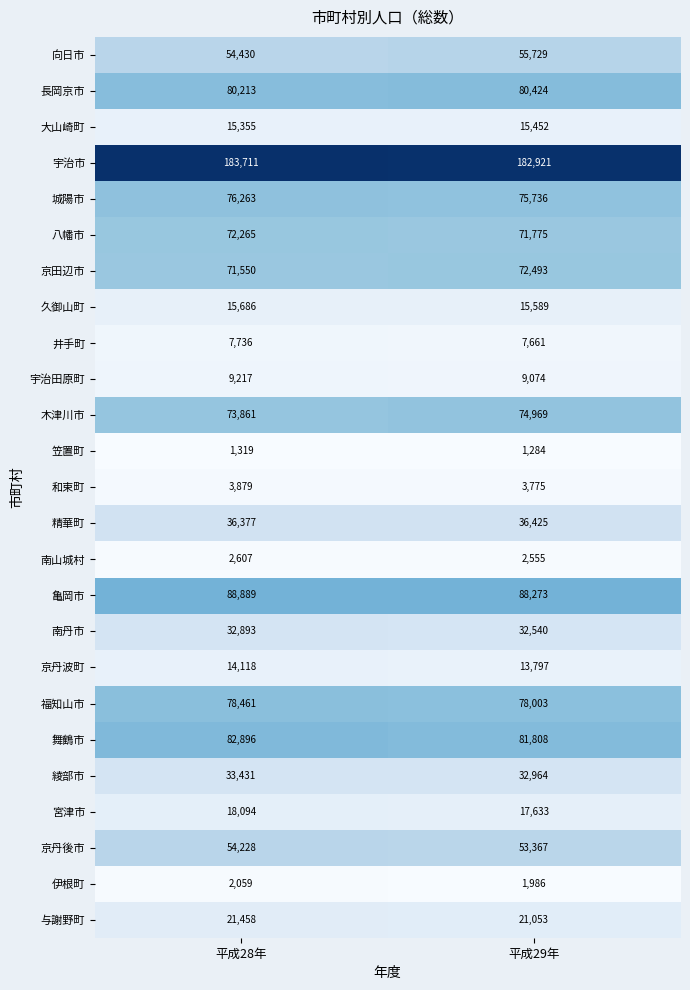

At 平成29年, list the series in order from smallest to largest.

笠置町, 伊根町, 南山城村, 和束町, 井手町, 宇治田原町, 京丹波町, 大山崎町, 久御山町, 宮津市, 与謝野町, 南丹市, 綾部市, 精華町, 京丹後市, 向日市, 八幡市, 京田辺市, 木津川市, 城陽市, 福知山市, 長岡京市, 舞鶴市, 亀岡市, 宇治市